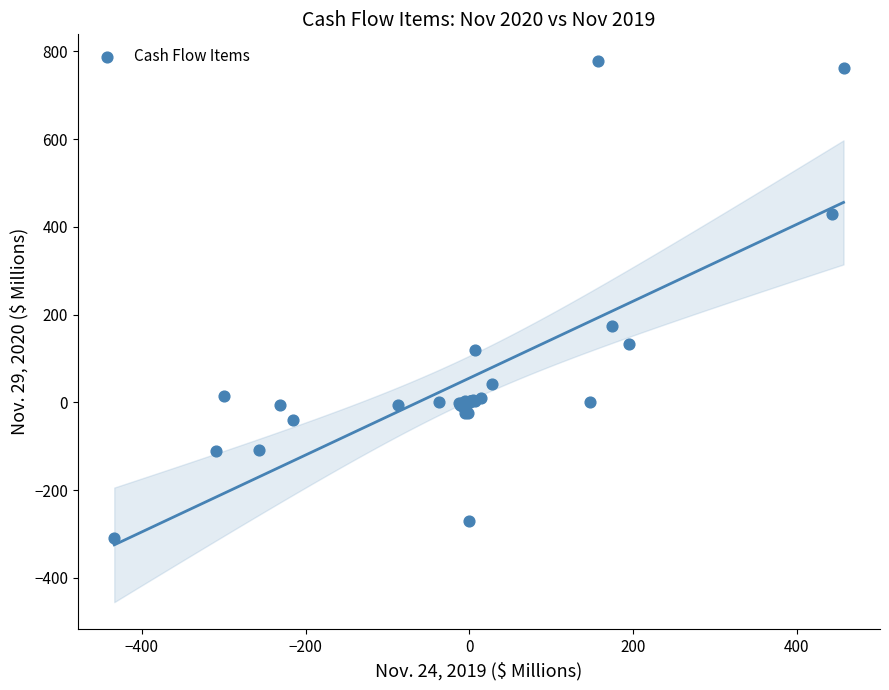

What Y value in the scatter plot is closest to 234?

173.6